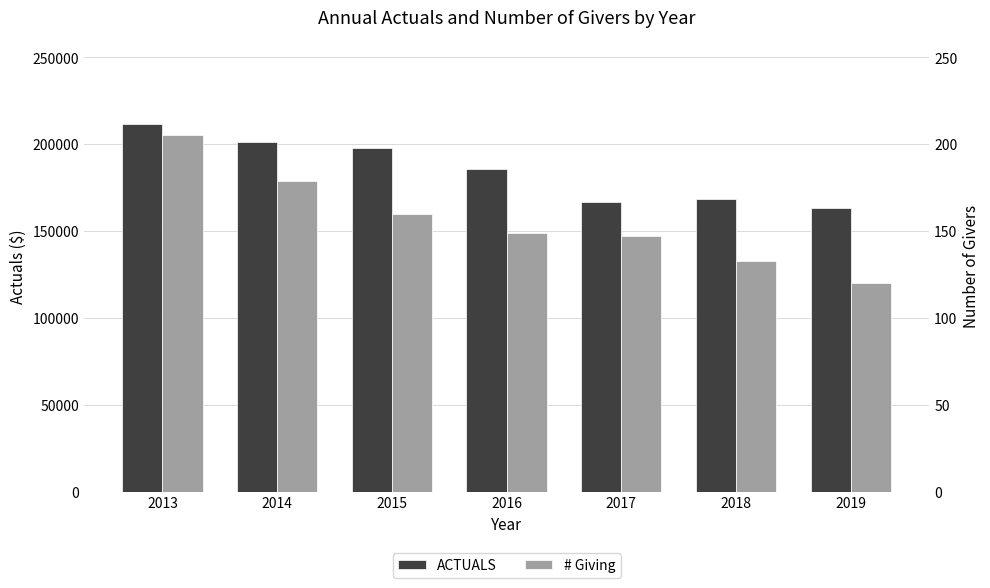

At how many categories does at least one series exceed 142823?

7